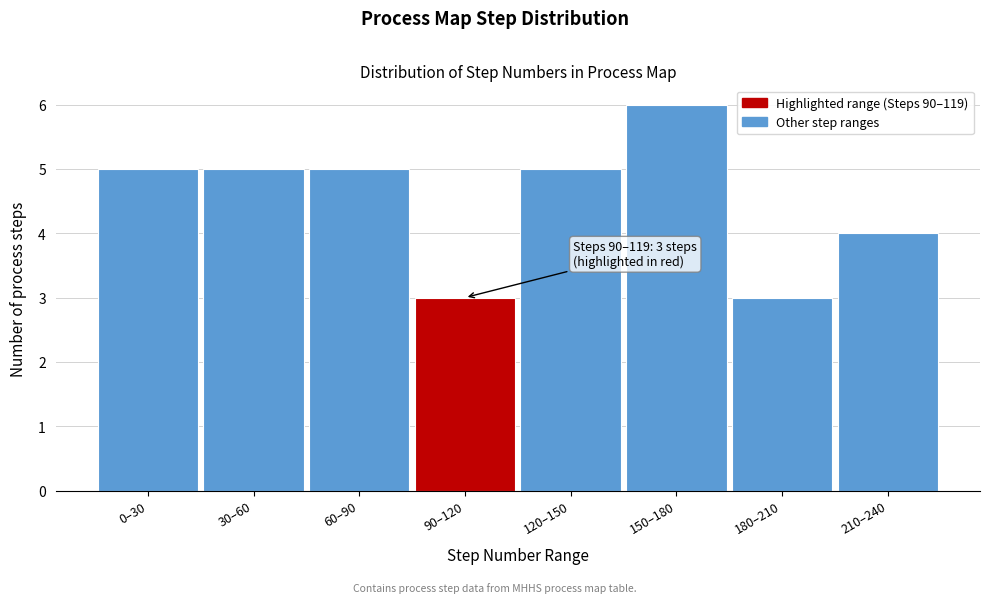

Reading left to right, extract all data points from this chart.

0–30=5	30–60=5	60–90=5	90–120=3	120–150=5	150–180=6	180–210=3	210–240=4